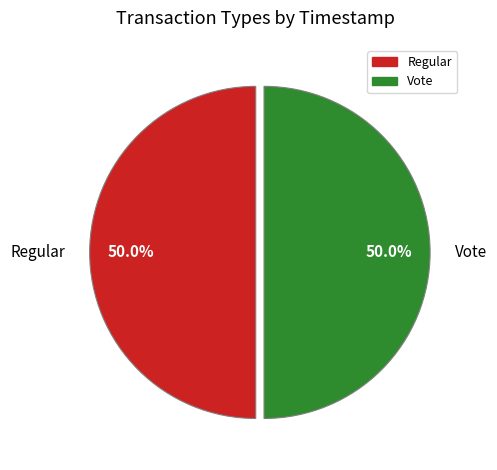

Count the number of slices in the pie.

2